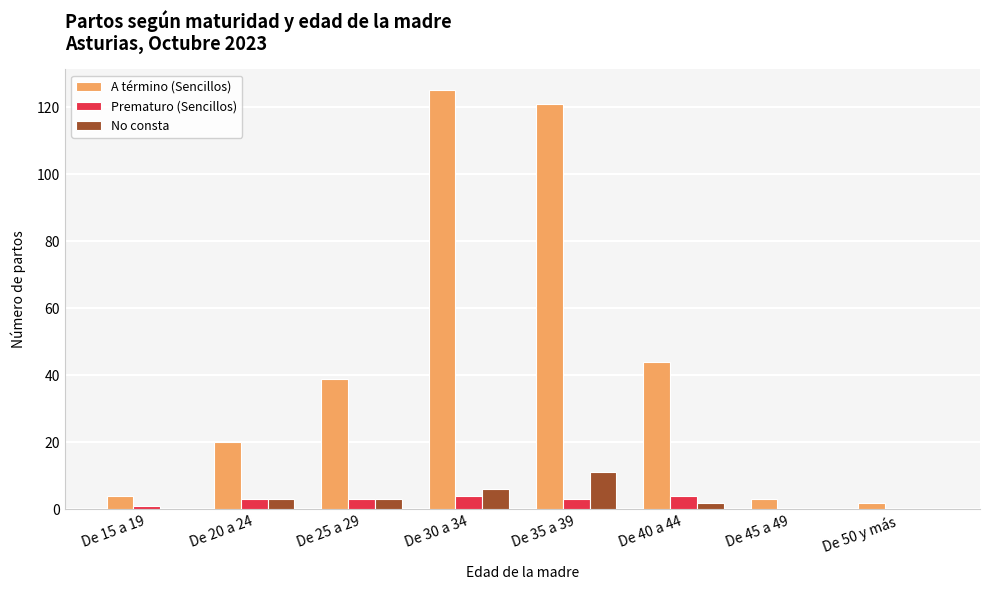

The value of No consta at De 35 a 39 is 18. True or false?

False